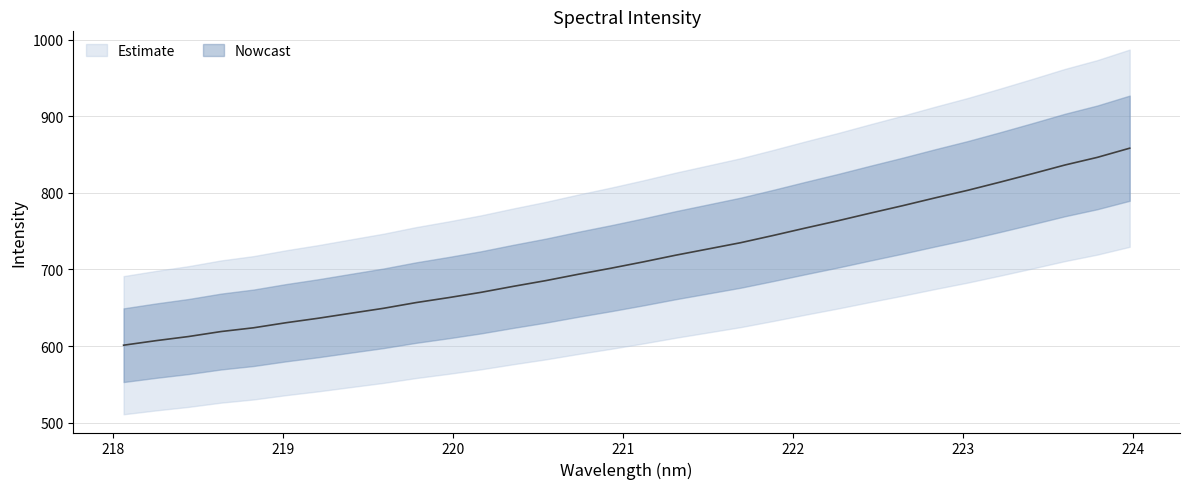

Read the value at 222.

630.4